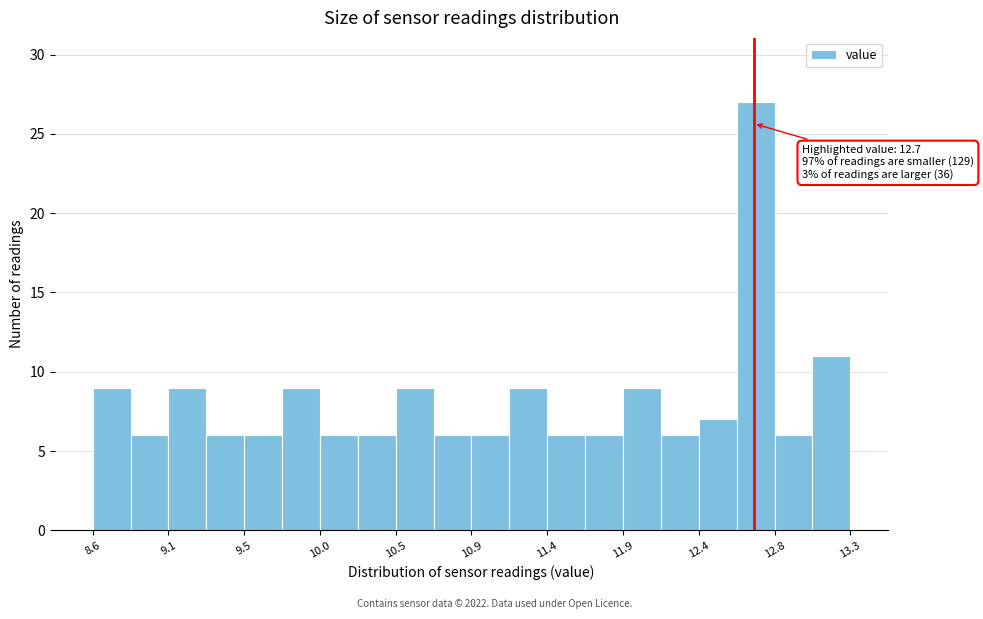

Which range on the x-axis has the tallest bar?

12.595 to 12.830